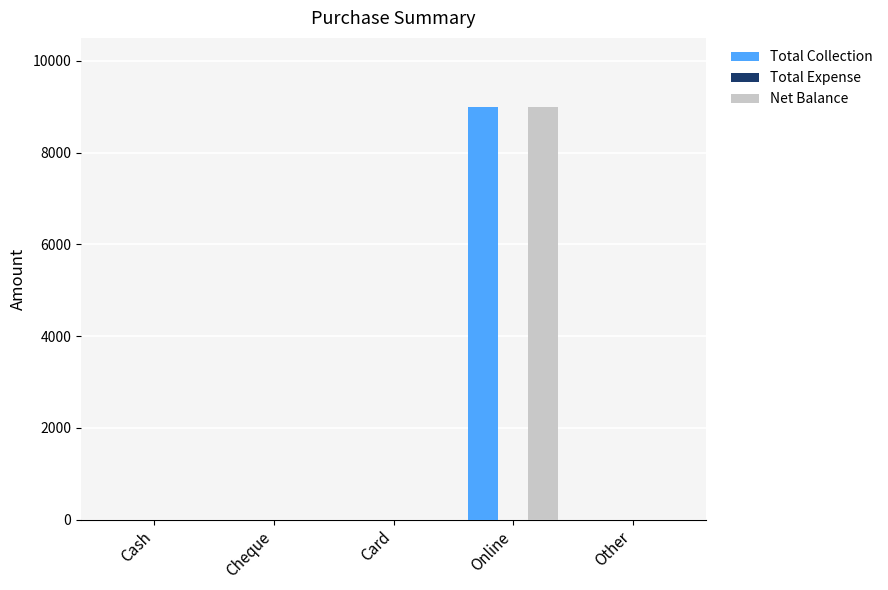

What is the maximum value shown in the chart?

9000